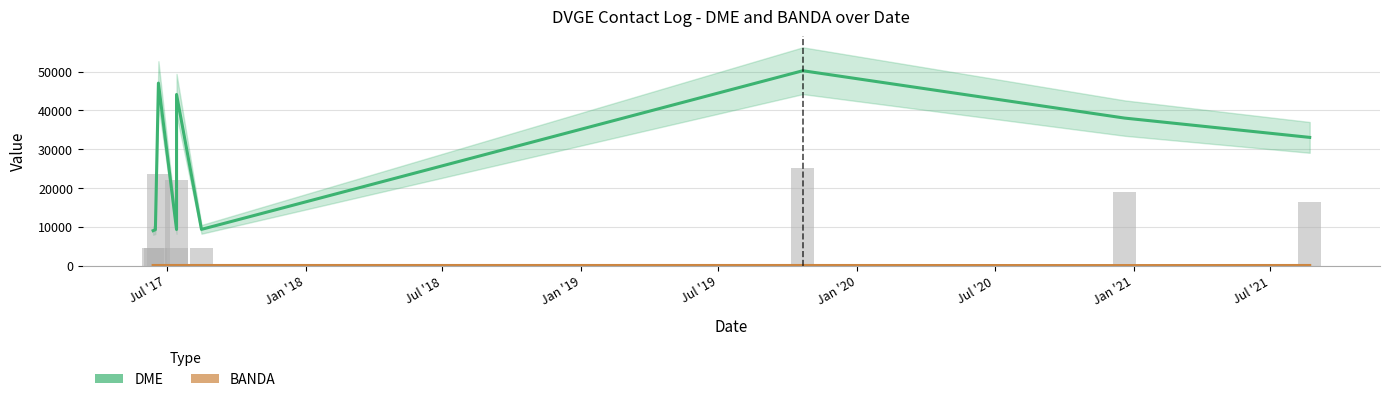

Rank the series by their maximum value, from lowest to highest.

BANDA, DME